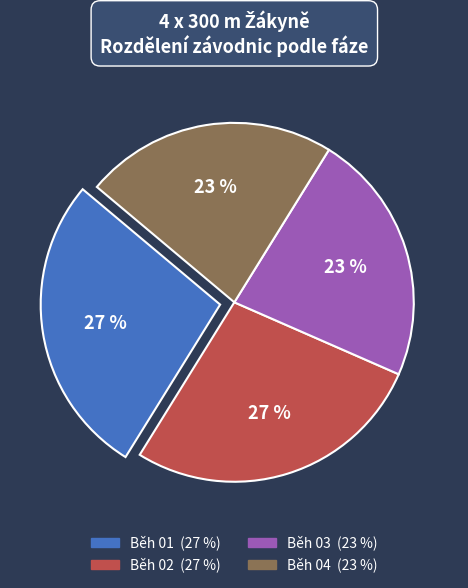

Does any single category account for the majority?

No